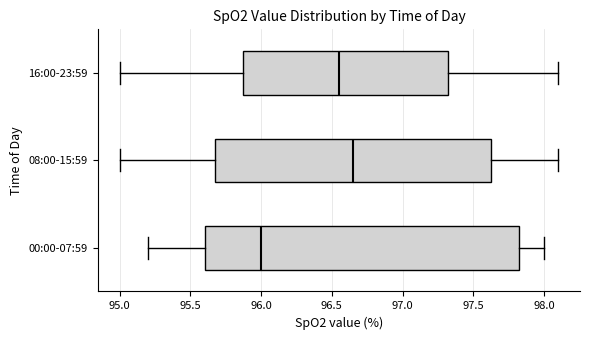

Which box has the furthest to the left median line?

00:00-07:59